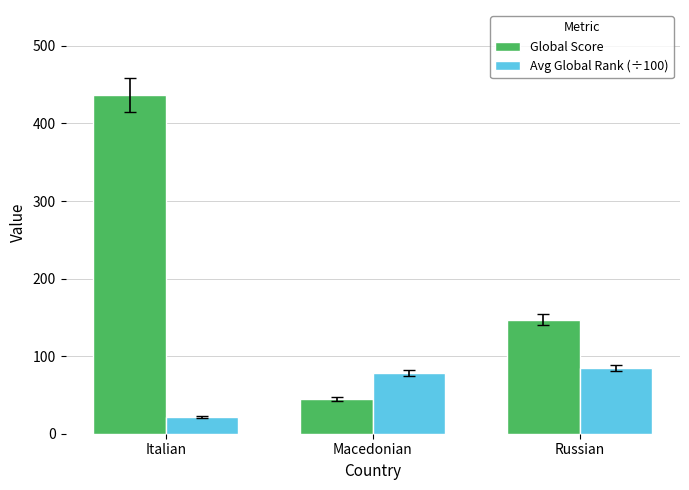

Rank the categories by Avg Global Rank (÷100) value from highest to lowest.

Russian, Macedonian, Italian